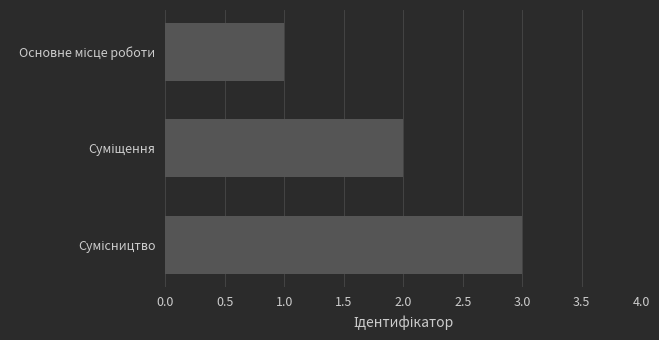

What is the sum of all values?

6